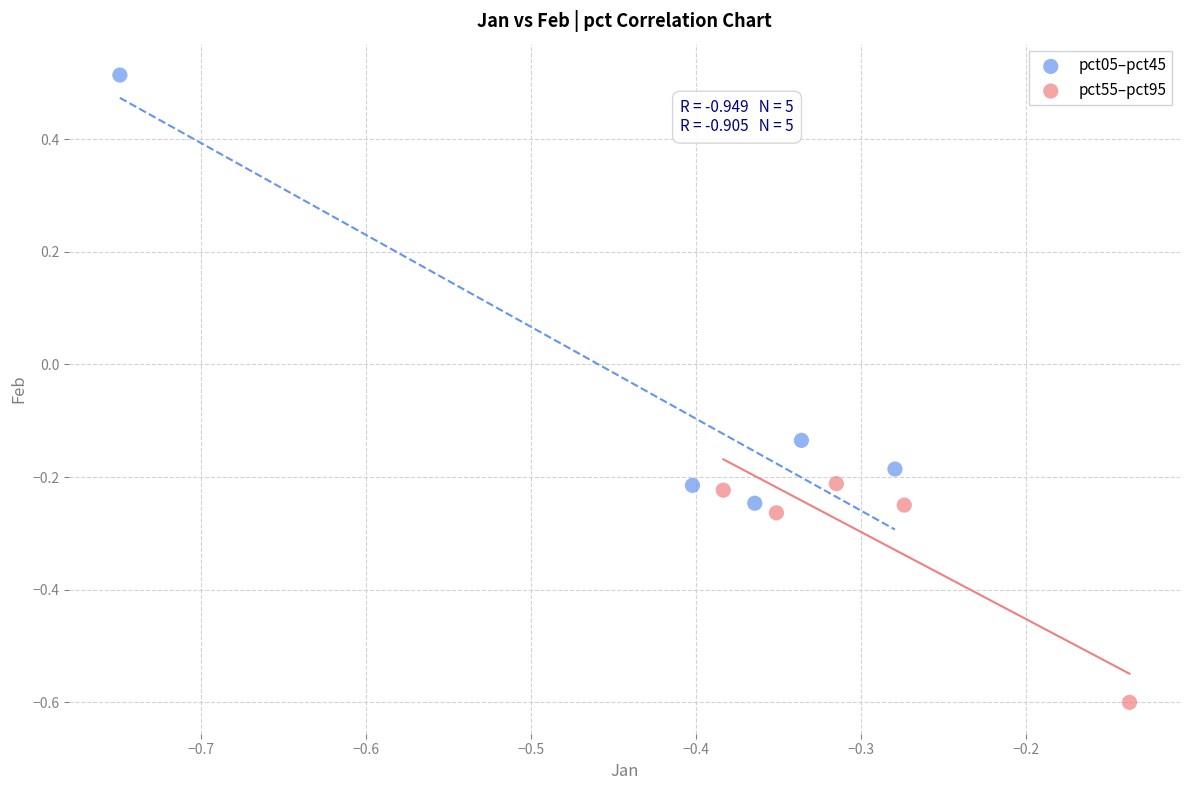

Which series has the largest Y range (max minus min)?

pct05–pct45